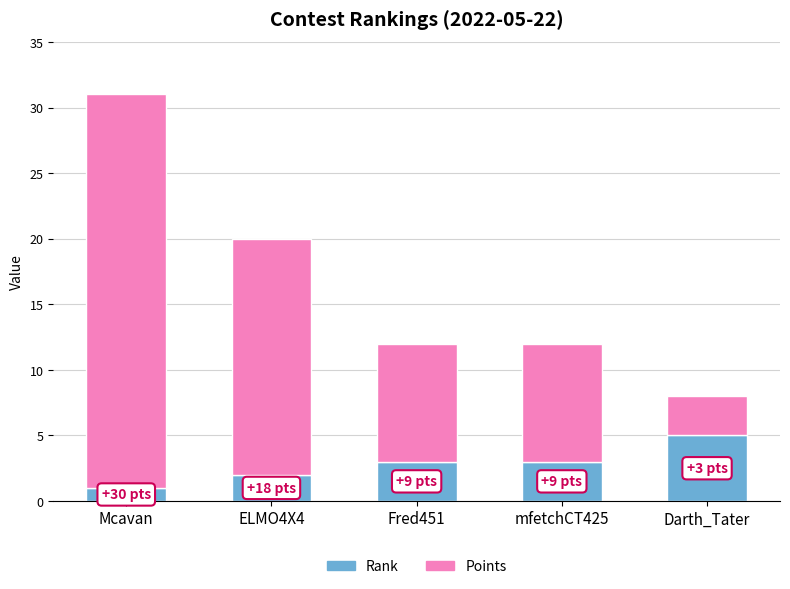

Reading right to left, list the values for the Rank series.

5	3	3	2	1